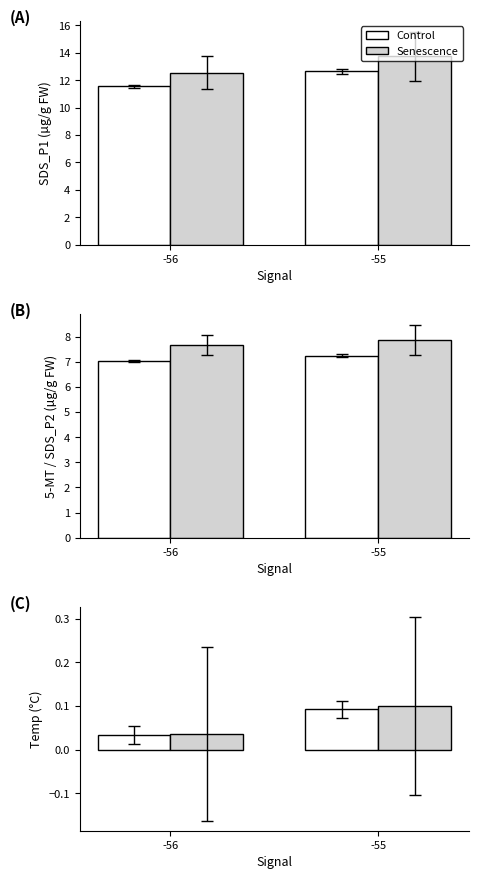

Rank the categories by Control value from highest to lowest.

-55, -56